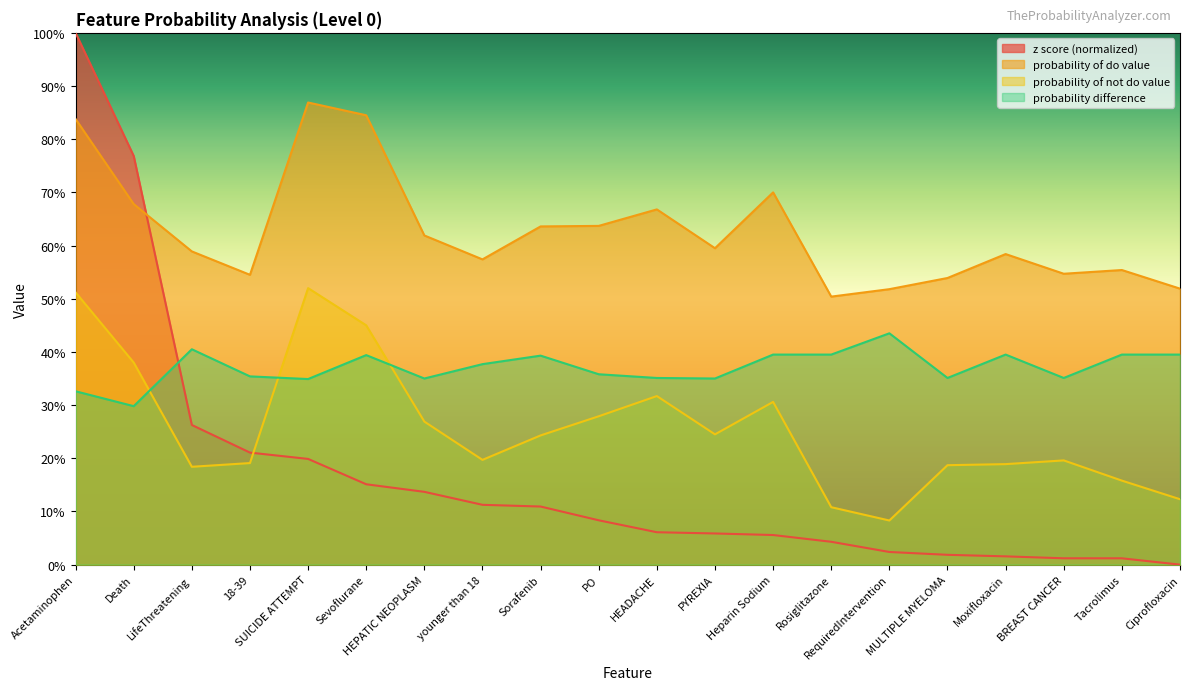

Does the chart display data point markers on the line(s)?

No